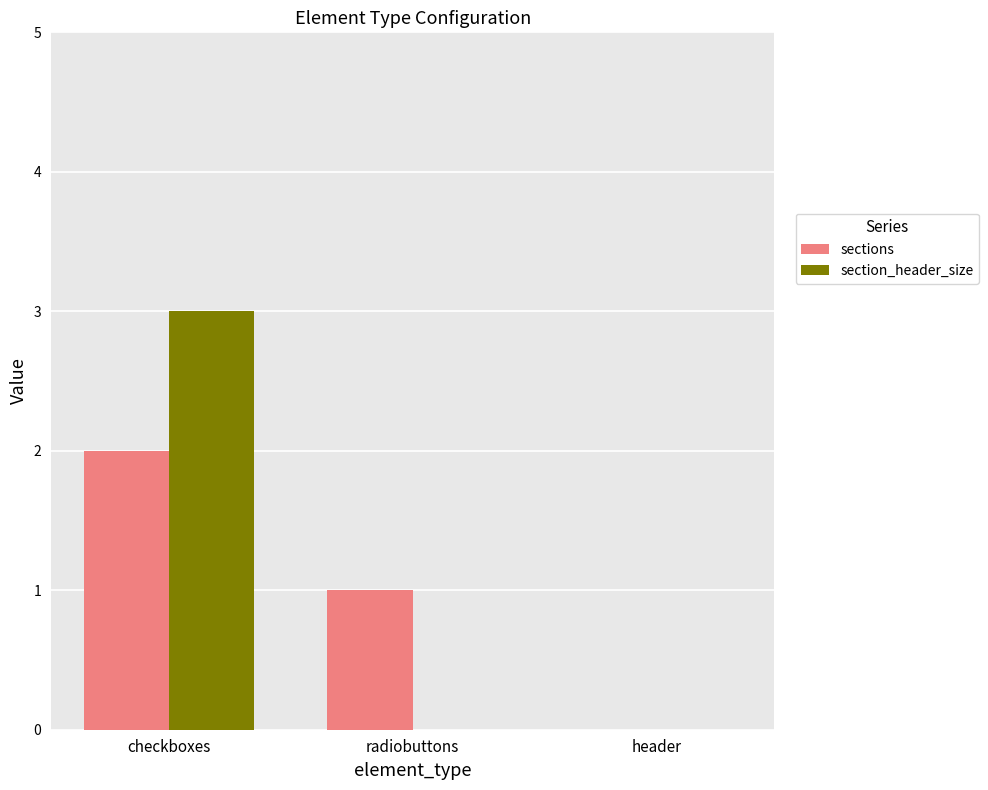

What is the difference between the sections values at radiobuttons and checkboxes?

1